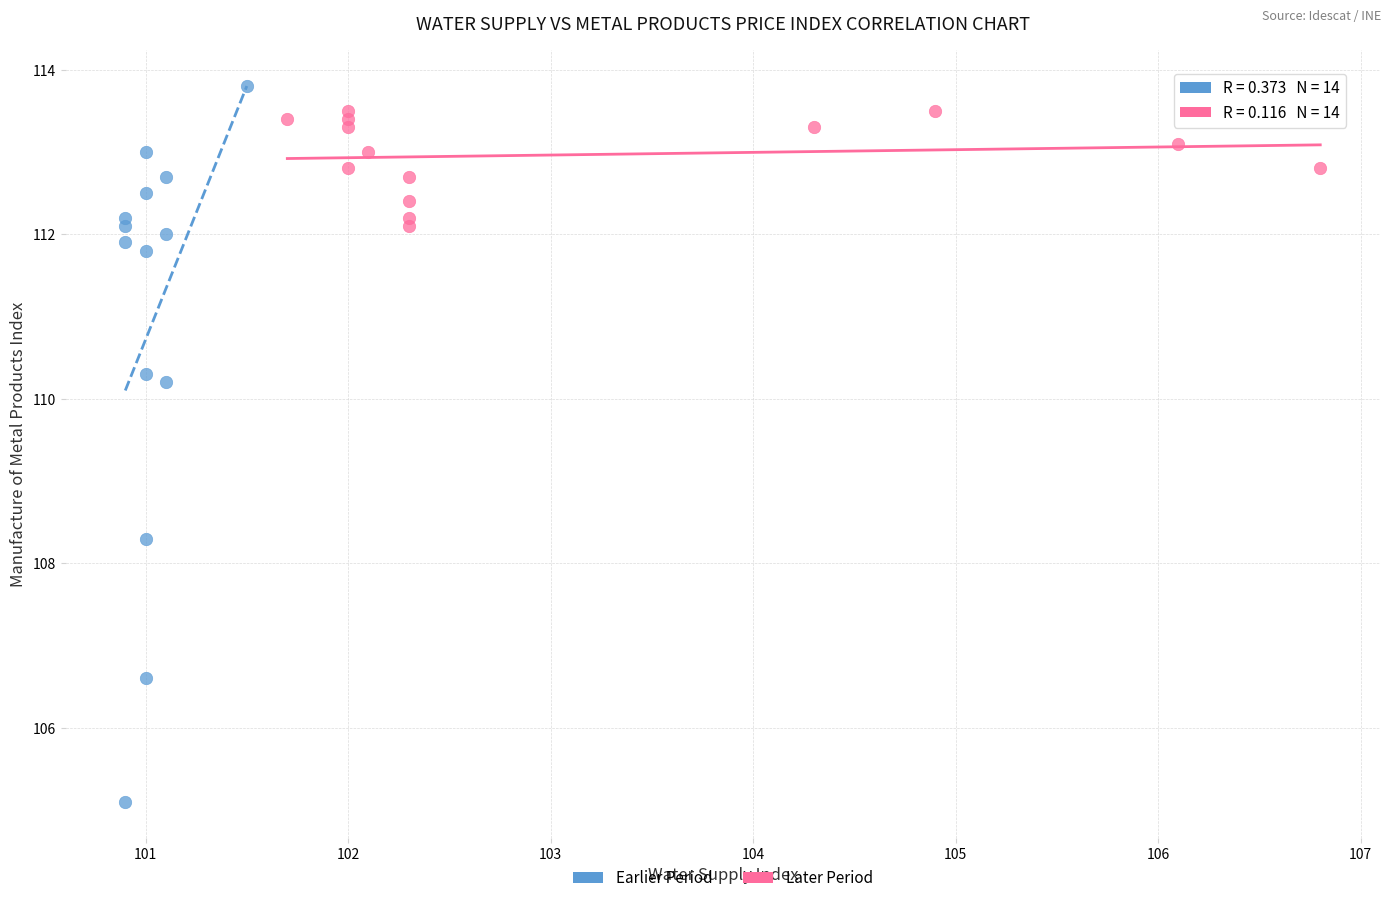

Which series reaches the minimum Y coordinate?

Earlier Period